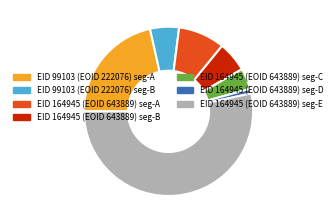

Does any single category account for the majority?

Yes